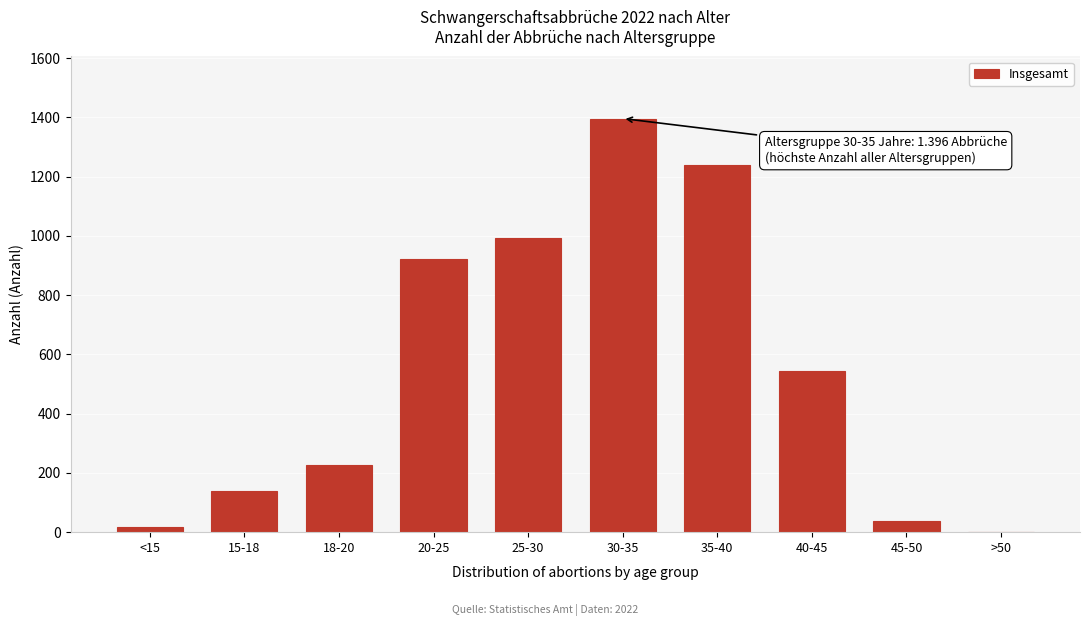

Reading left to right, extract all data points from this chart.

<15=17	15-18=140	18-20=226	20-25=923	25-30=993	30-35=1396	35-40=1239	40-45=543	45-50=37	>50=1